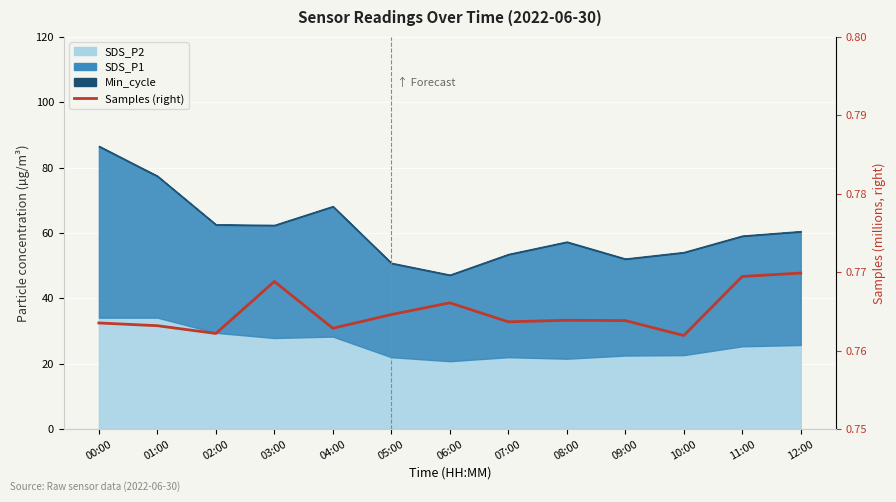

Reading left to right, list all the values displayed in this chart.

0.8	0.8	0.8	0.8	0.8	0.8	0.8	0.8	0.8	0.8	0.8	0.8	0.8